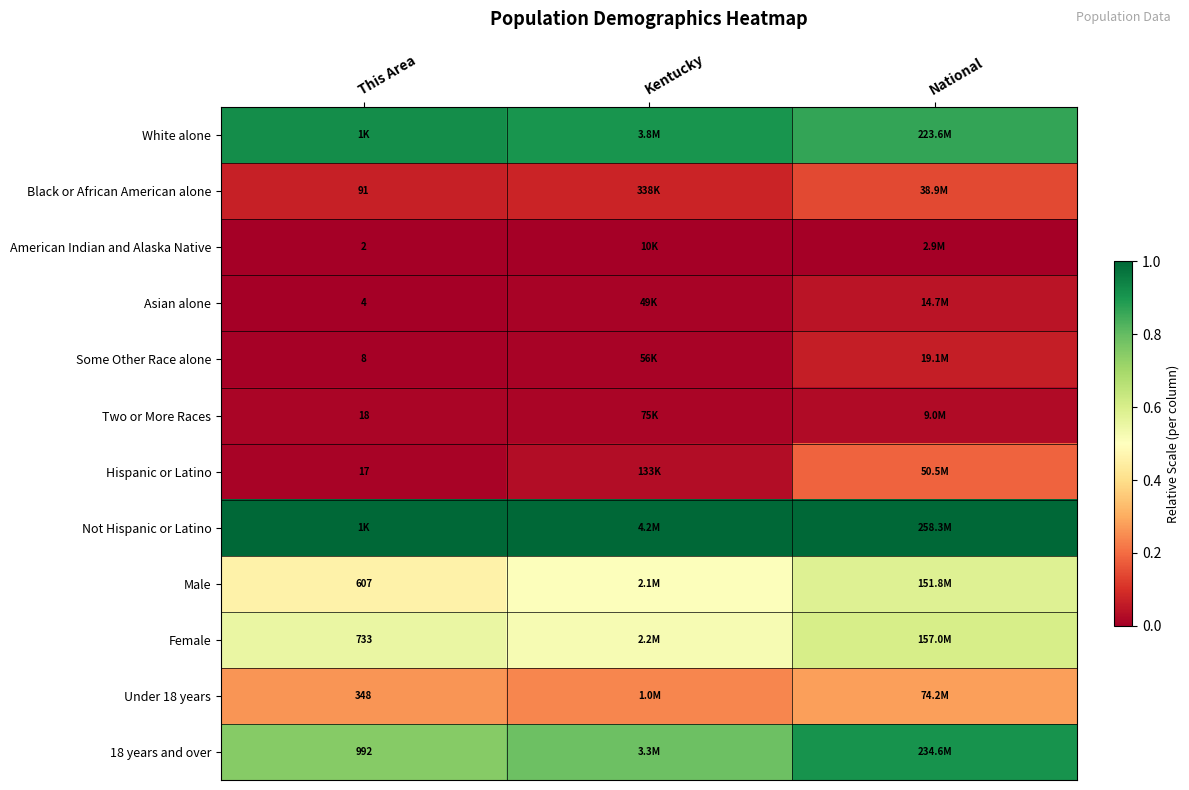

What is the difference between the highest and lowest values at Kentucky?

1.0